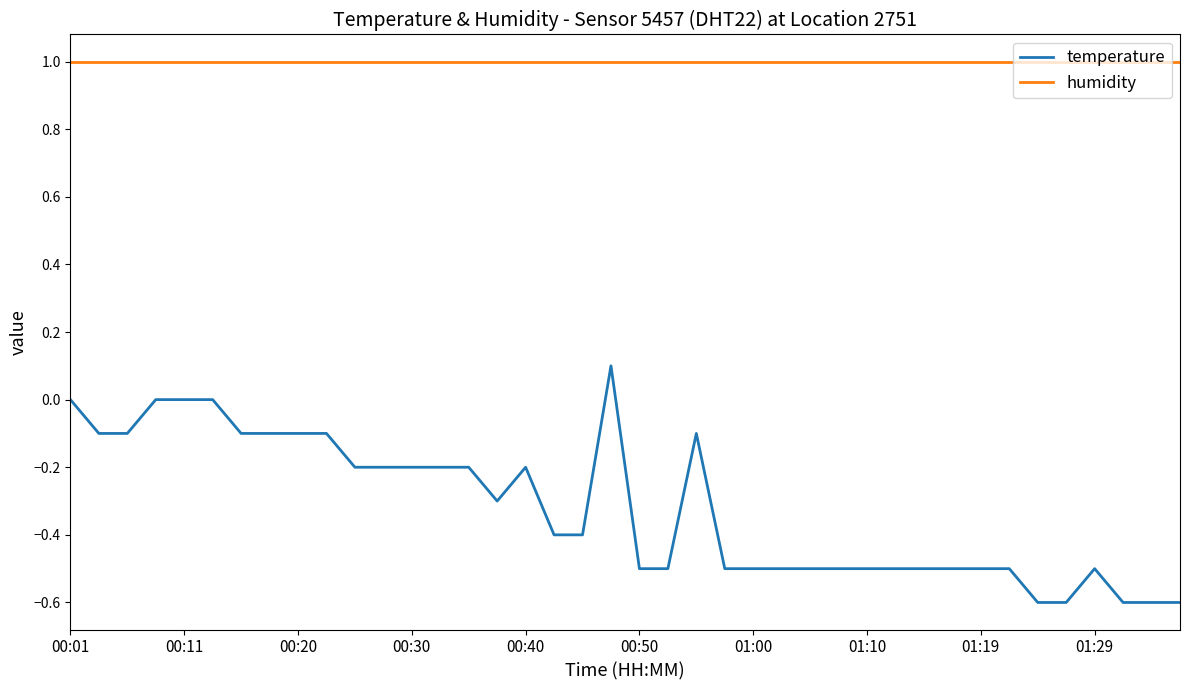

Rank the series by their maximum value, from lowest to highest.

temperature, humidity